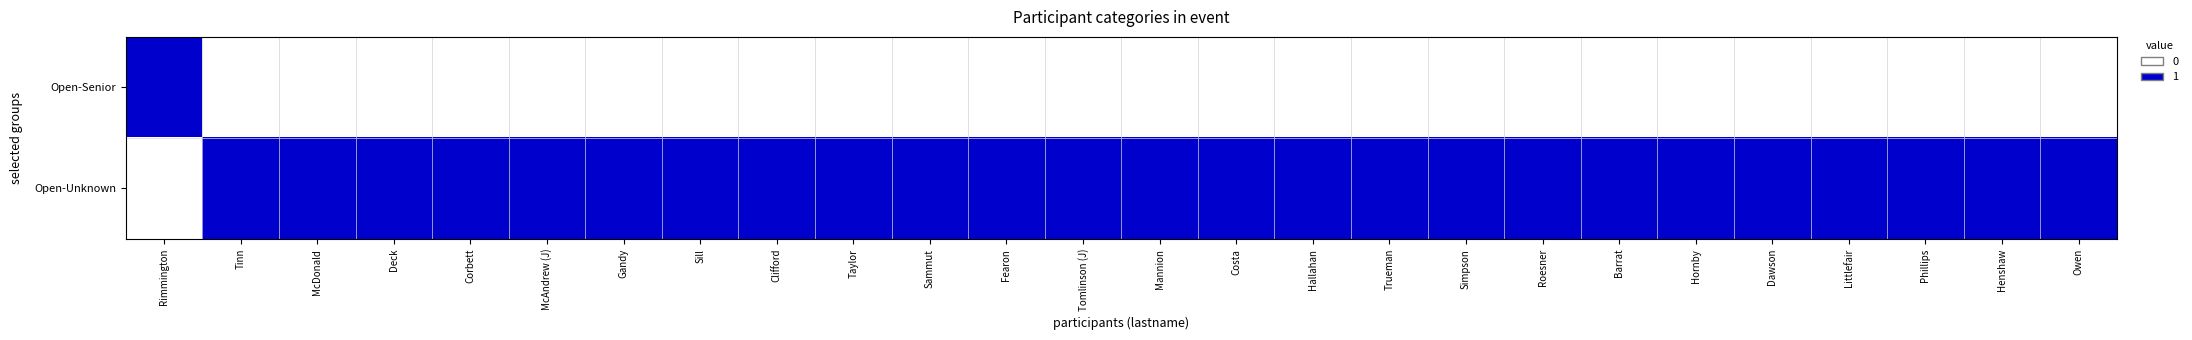

Rank the series by their average value, from lowest to highest.

Open-Senior, Open-Unknown